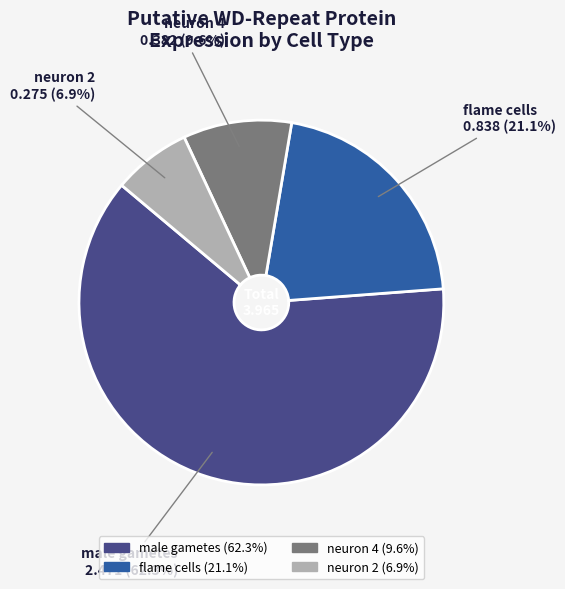

Which category has the smallest portion of the pie?

neuron 2